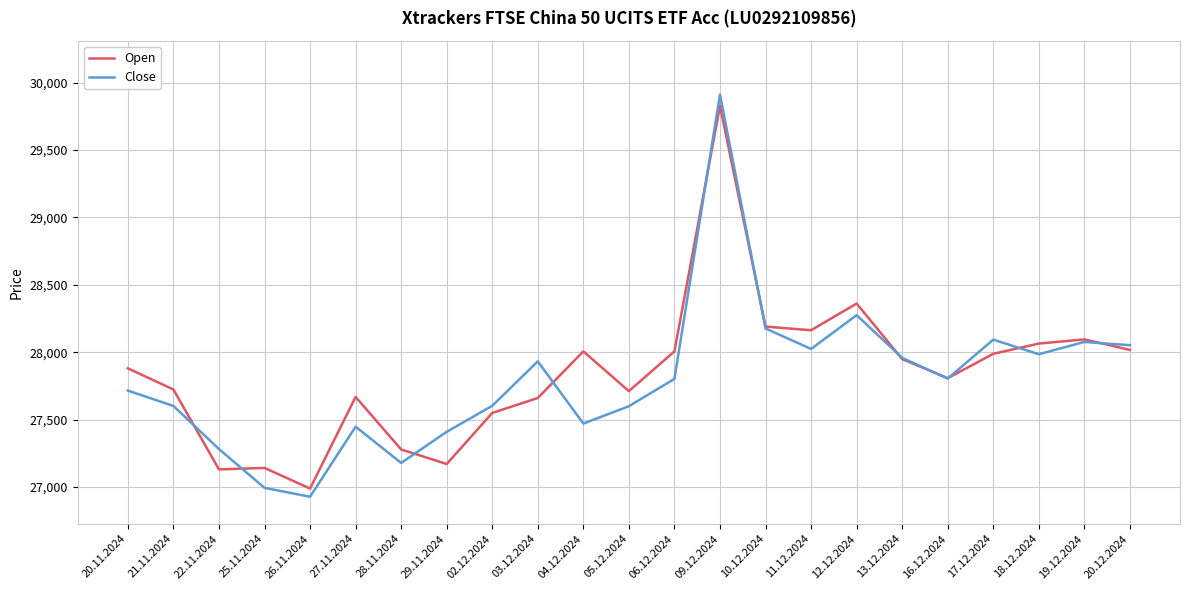

What is the sum of the Close values at 25.11.2024 and 03.12.2024?

54925